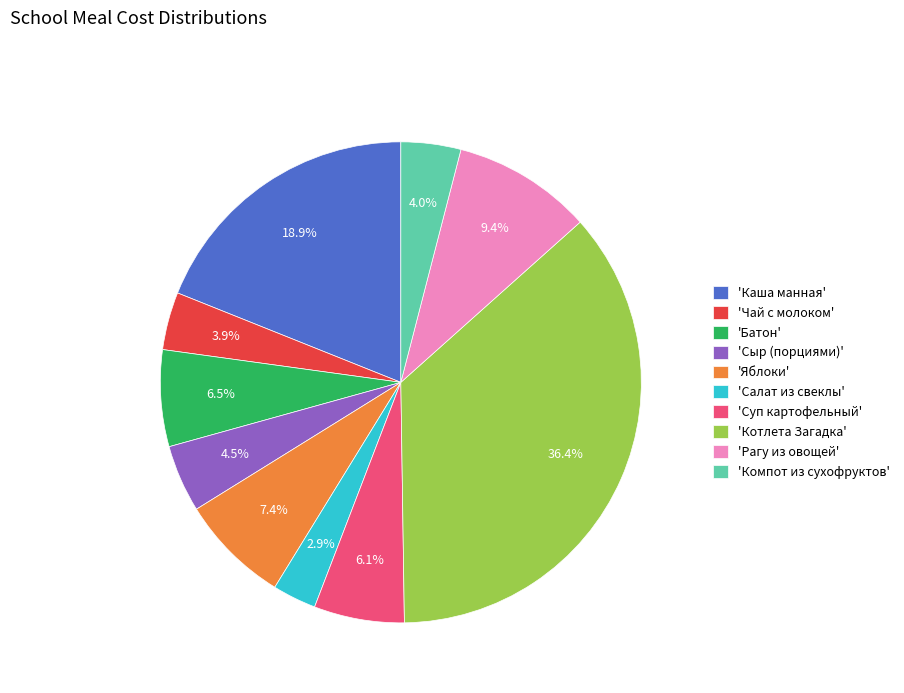

Approximately how many times larger is the value at 'Котлета Загадка' compared to 'Яблоки'?

4.9